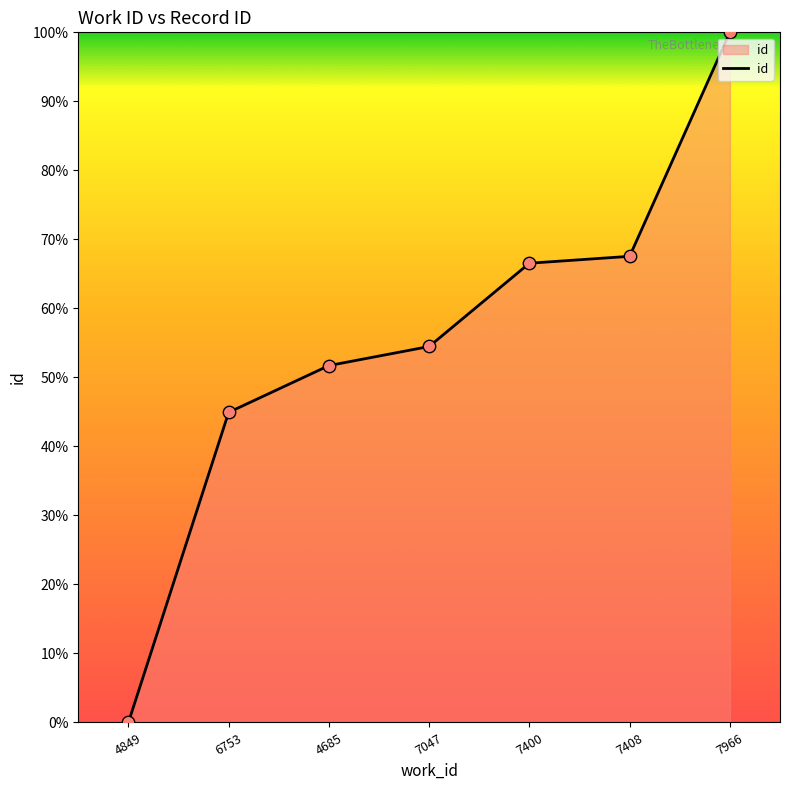

Approximately how many times larger is the value at 7966 compared to 7047?

1.8